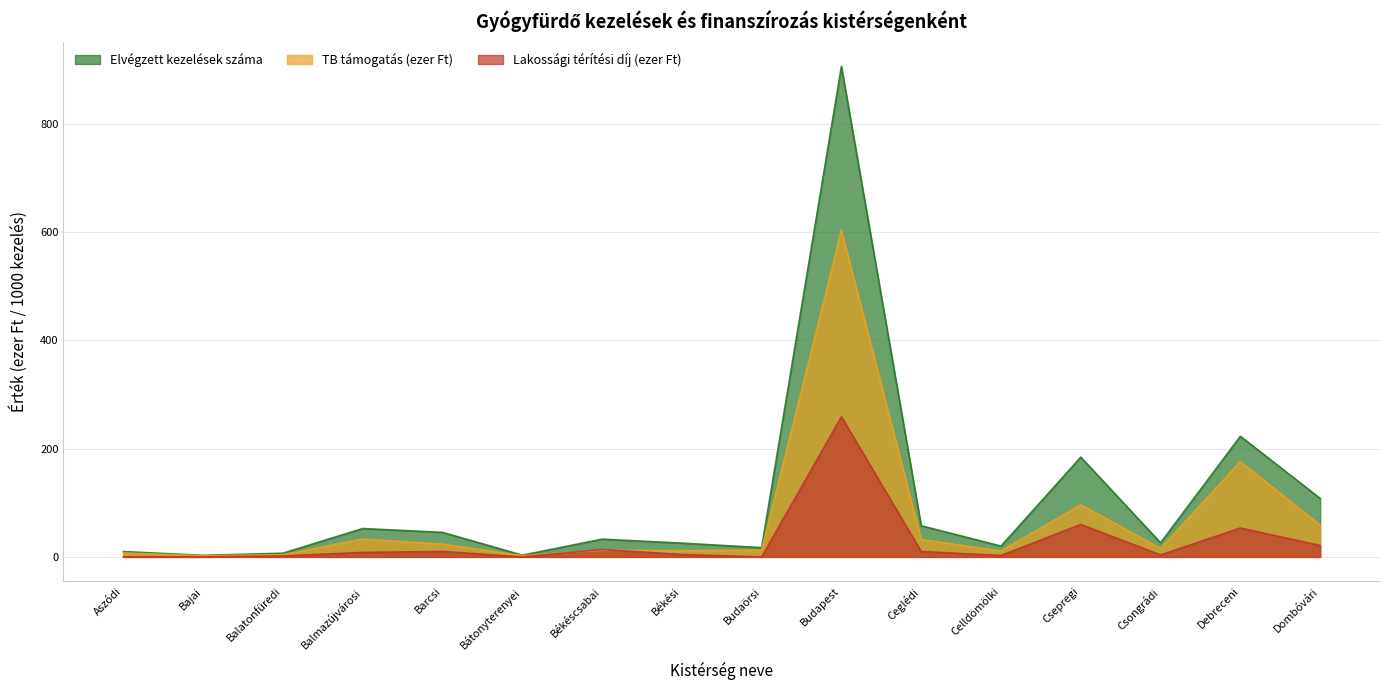

Which has a higher value, Celldömölki or Bajai?

Celldömölki